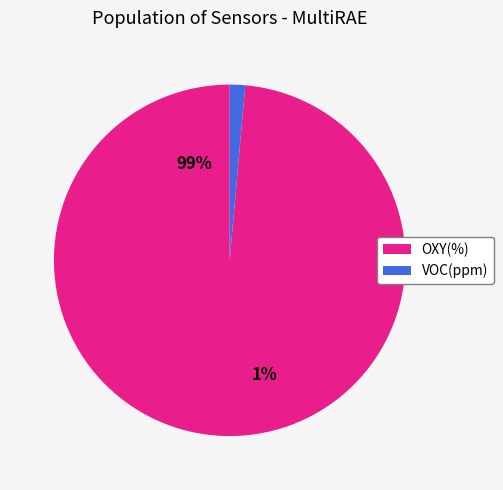

Is it true that VOC(ppm) is 1% of the pie?

True